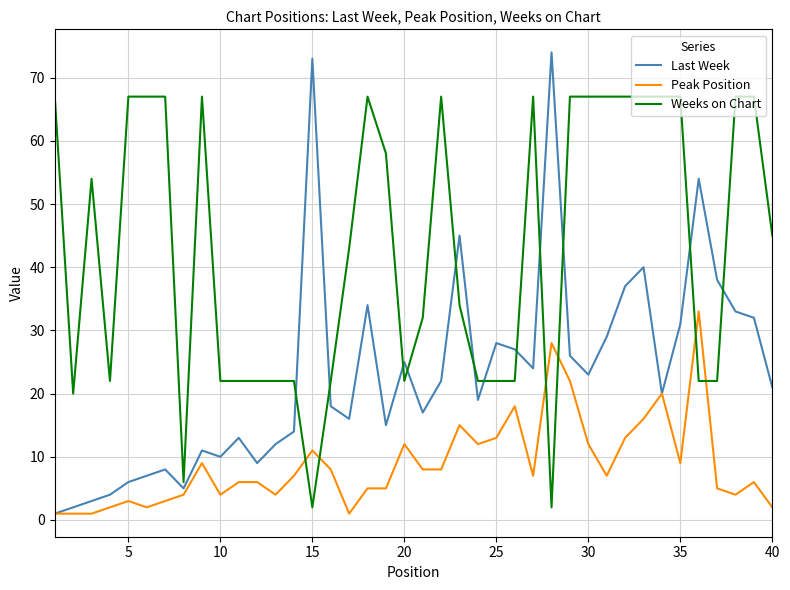

Rank the series by their average value, from highest to lowest.

Weeks on Chart, Last Week, Peak Position